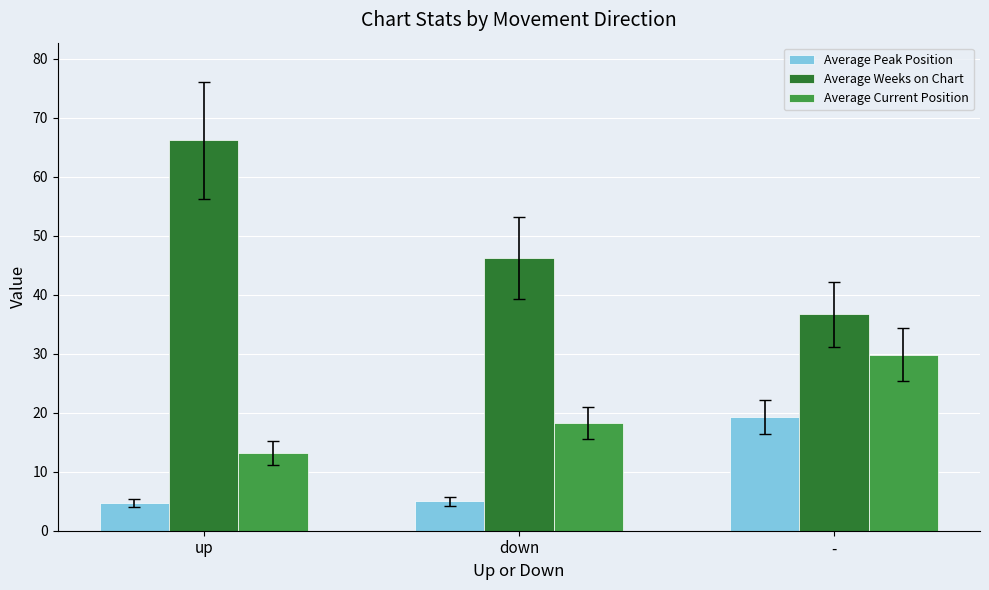

Is the value of Average Current Position at up greater than the value of Average Weeks on Chart at -?

No